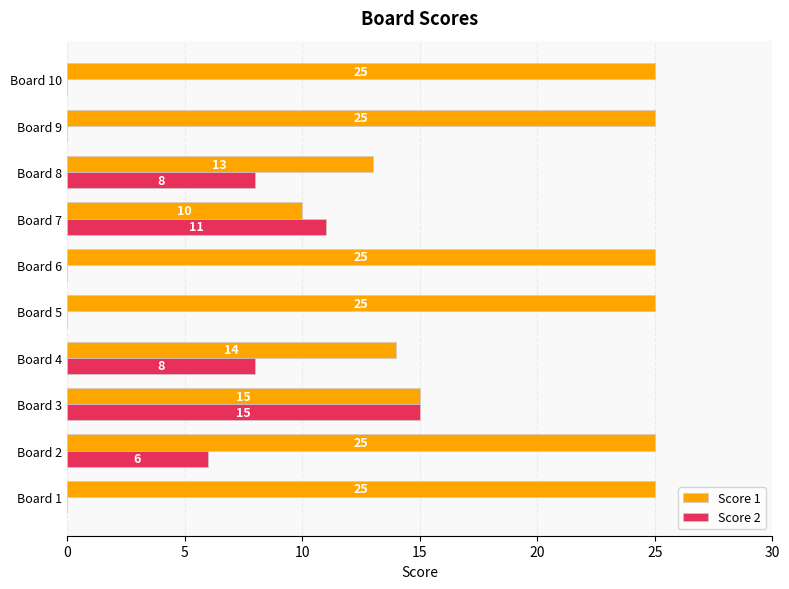

What is the total value across all series at Board 1?

25